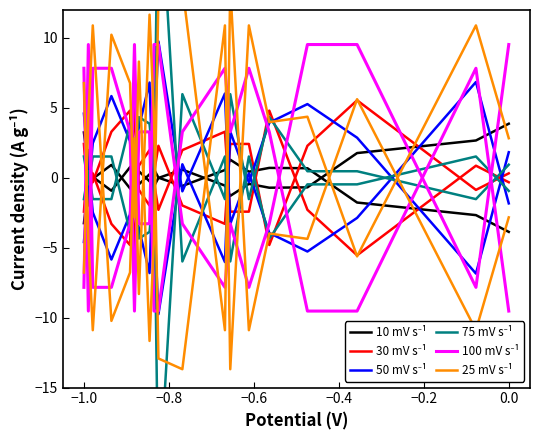

Reading right to left, list all the values displayed in this chart.

10 mV s⁻¹: 3.9	2.7	1.8	-0.7	-0.7	-0.4	-1.3	-0.6	0.6	-0.0	-0.6	-0.3	0.5	-1.0	-0.8	0.9	-0.1	-0.6	-3.2
30 mV s⁻¹: 0.3	-0.9	5.5	2.3	-4.8	2.4	2.4	-3.3	-2.0	2.3	0.3	-2.0	-0.9	5.5	-4.8	-3.3	0.3	-2.0	2.4
50 mV s⁻¹: -1.8	6.8	-2.9	-5.3	-3.9	0.3	-3.3	6.0	-1.0	9.8	2.5	-6.8	-3.6	-2.2	2.6	5.8	2.5	-1.0	-4.6
75 mV s⁻¹: -0.9	1.5	-0.5	-0.5	-4.3	1.5	-6.0	1.5	-6.0	23.0	-0.5	-3.9	-4.3	-0.9	-3.9	1.5	1.5	-0.5	1.5
100 mV s⁻¹: -9.5	7.8	-9.5	-9.5	3.3	7.8	3.3	7.8	3.3	-9.5	-9.5	3.3	3.3	-9.5	3.3	7.8	7.8	-9.5	7.8
25 mV s⁻¹: 2.8	10.9	-5.6	4.4	4.0	10.9	-13.7	10.9	-13.7	-12.9	4.4	11.7	-8.3	2.8	-6.8	-10.2	10.9	4.4	-6.8